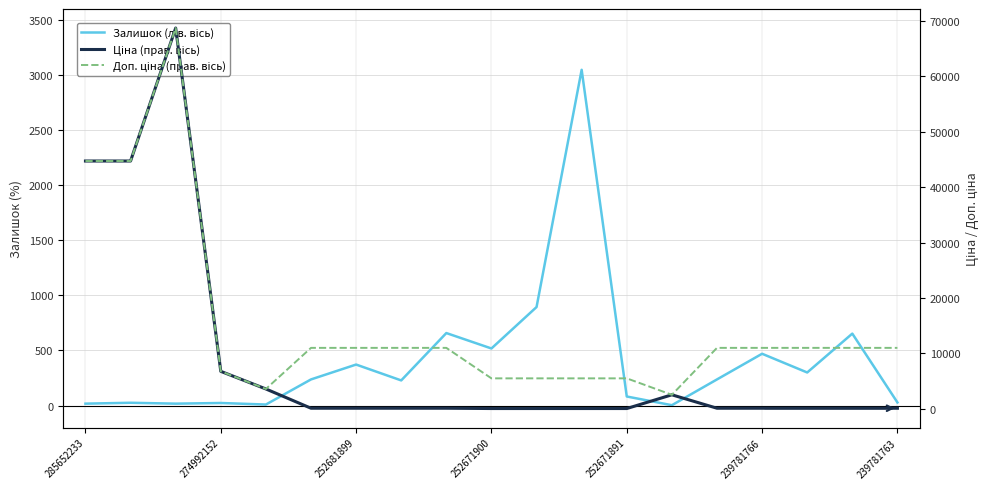

Where is Ціна (прав. вісь) nearest to the value 34393?

285652233